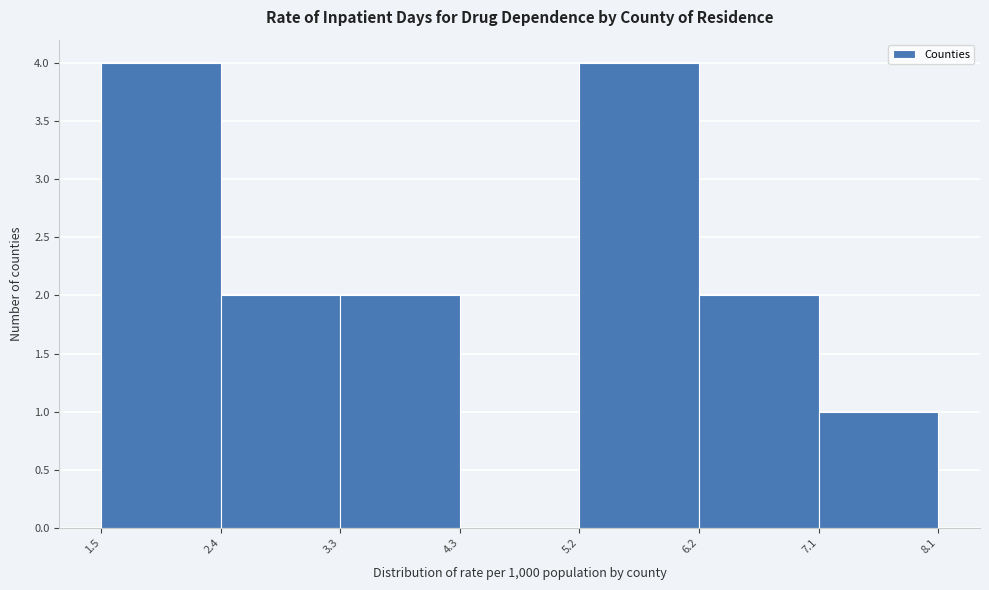

Reading left to right, transcribe this chart: for each bar, give the range it covers on the x-axis and its height. The values are not printed on the chart, so give them approximately, as read against the axis.

1.5 to 2.4: 4
2.4 to 3.3: 2
3.3 to 4.3: 2
4.3 to 5.2: 0
5.2 to 6.2: 4
6.2 to 7.1: 2
7.1 to 8.1: 1